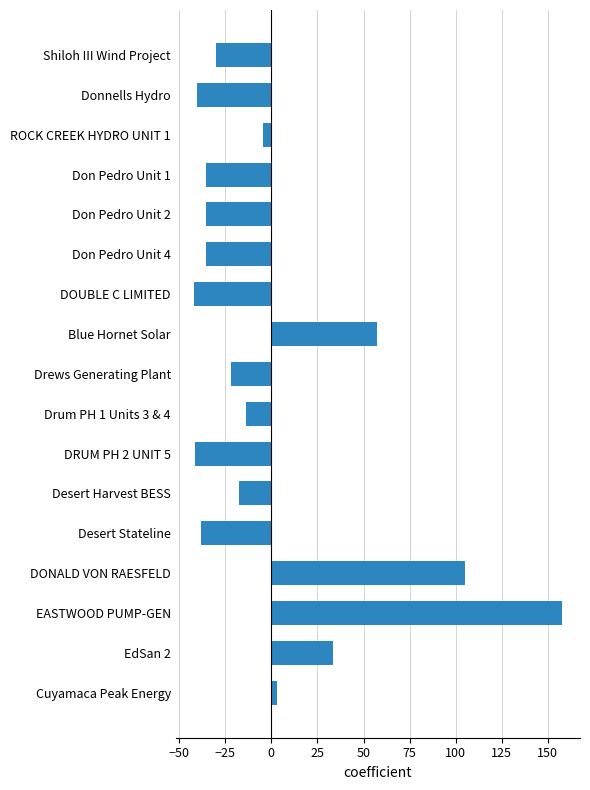

The chart shows a value of -72.4 at DOUBLE C LIMITED. True or false?

False